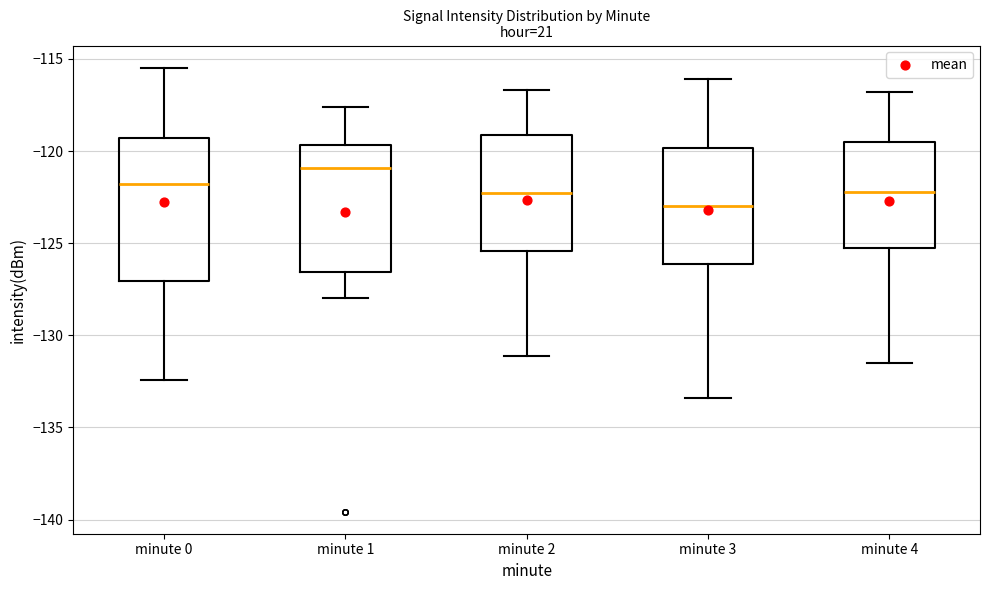

Where is the lower edge of the box for minute 3 on the y-axis? The values are not printed on the chart, so give them approximately, as read against the axis.

-126.0